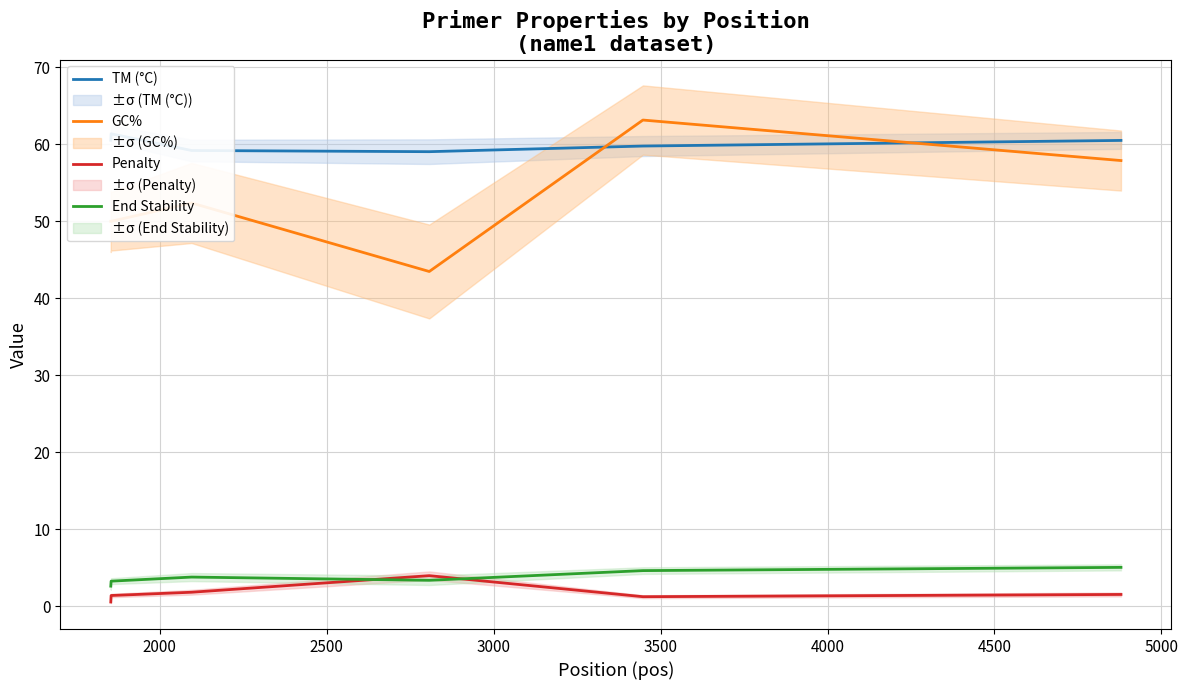

True or false: GC% and Penalty cross at least once.

False